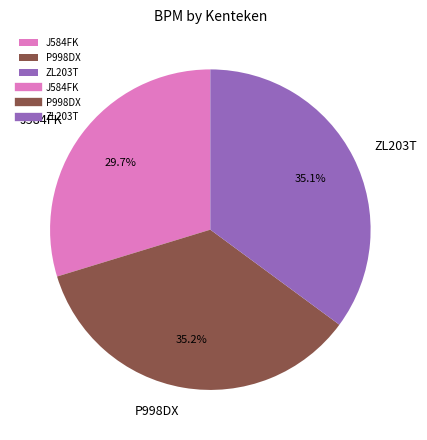

Does P998DX account for over 50% of the chart?

No